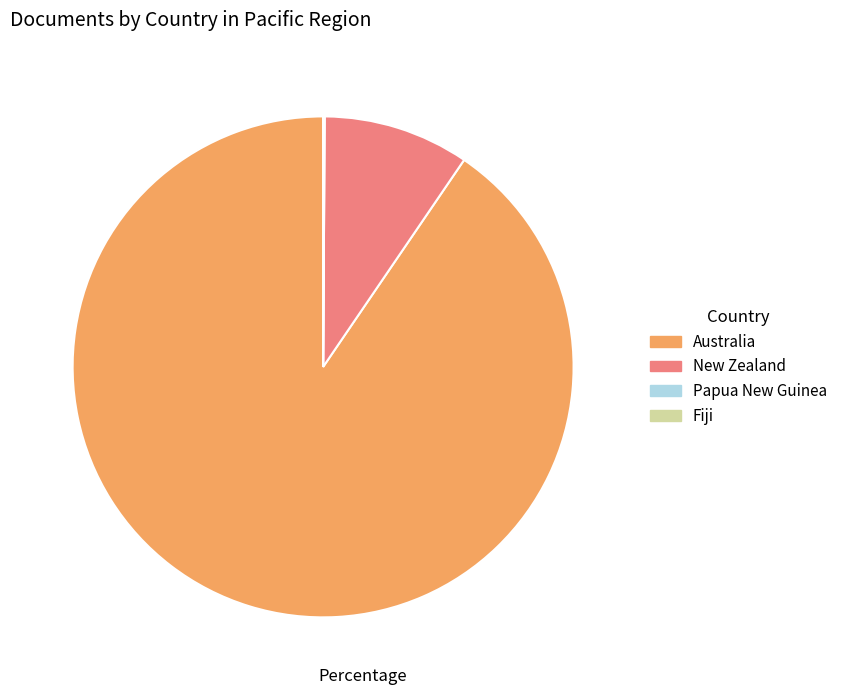

Is it true that Australia is 79% of the pie?

False